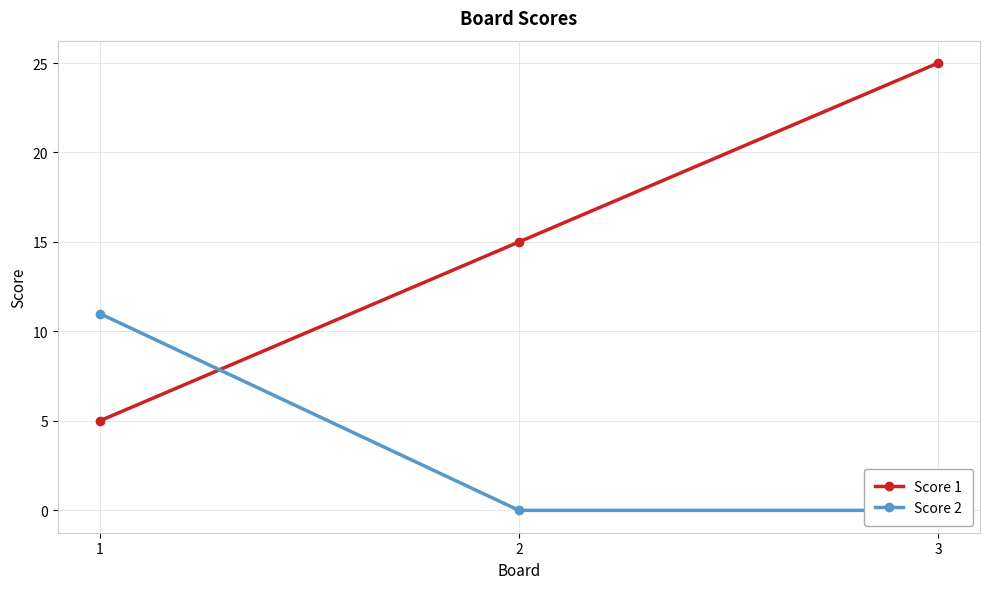

Which series has the largest total across all categories?

Score 1